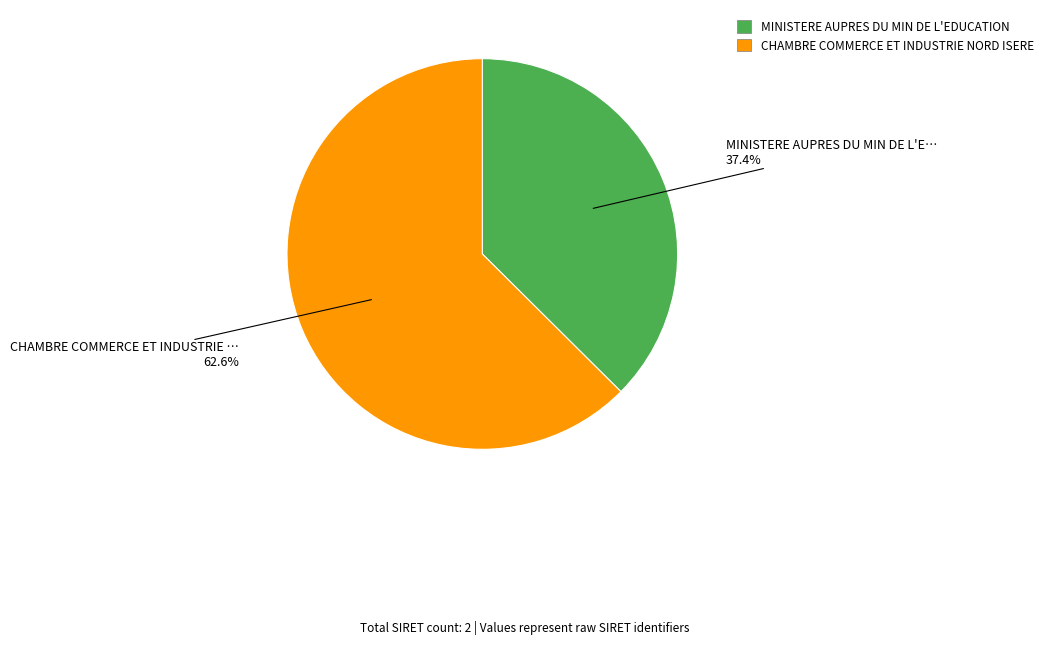

Which category has the smallest portion of the pie?

MINISTERE AUPRES DU MIN DE L'EDUCATION